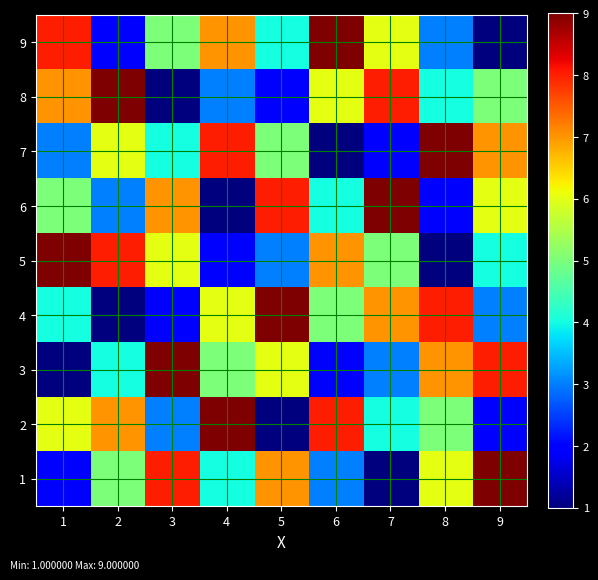

How many distinct data groups are displayed?

9